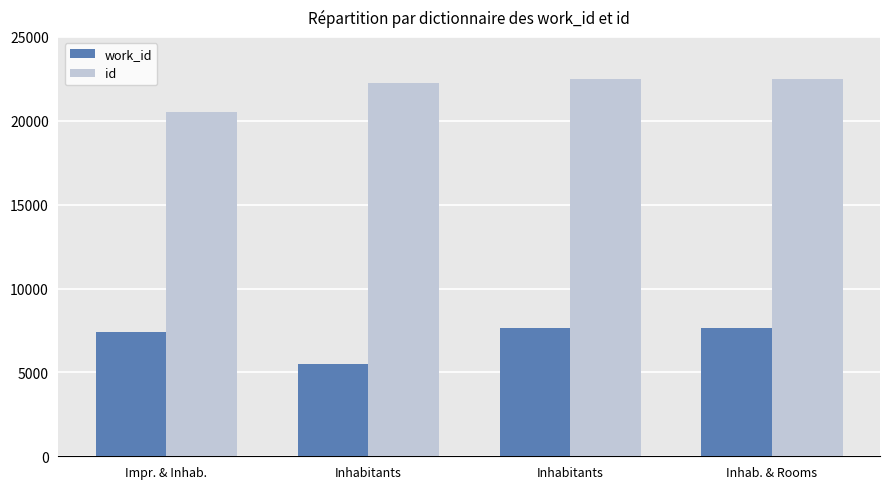

The value of id at Inhab. & Rooms is 6124. True or false?

False